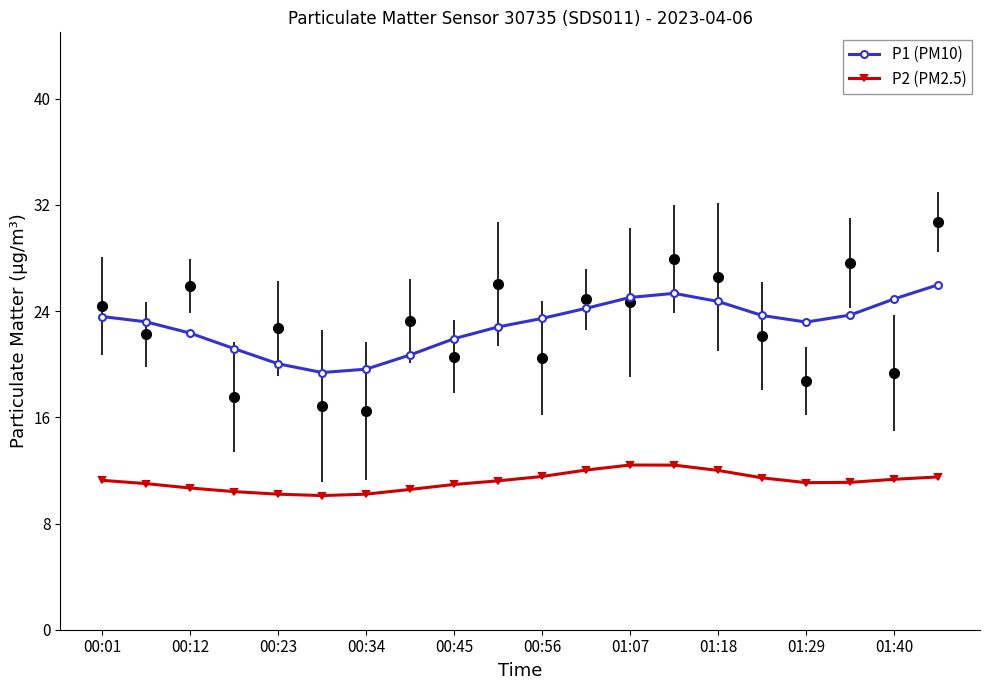

True or false: P2 (PM2.5) and P1 (PM10) intersect in this chart.

False